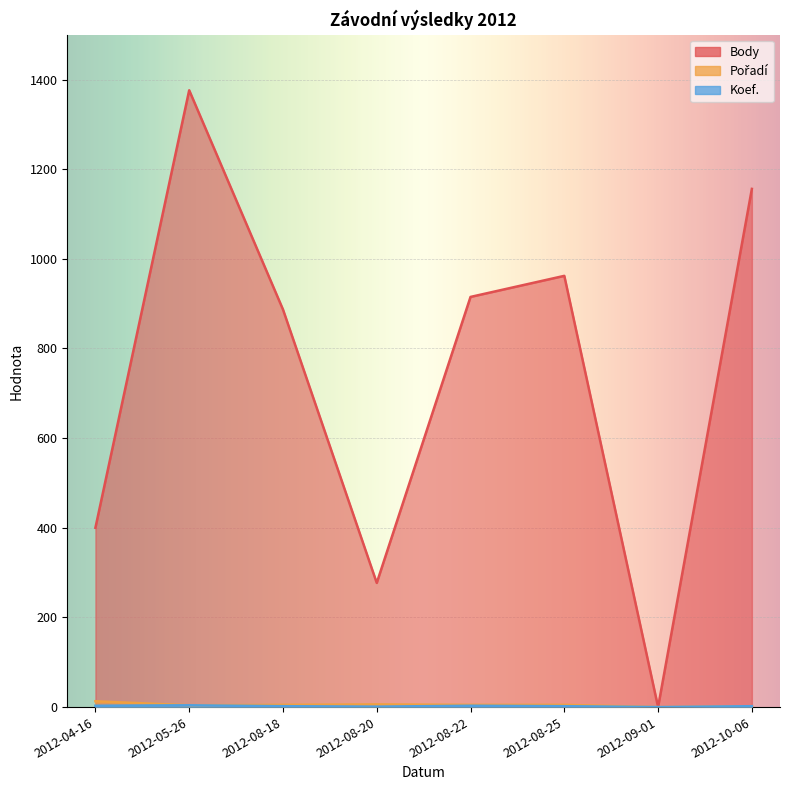

Reading right to left, list all the values displayed in this chart.

Body: 2012-10-06=1156	2012-09-01=0	2012-08-25=962	2012-08-22=915	2012-08-20=277	2012-08-18=887	2012-05-26=1376	2012-04-16=400
Pořadí: 2012-10-06=2	2012-09-01=0	2012-08-25=5	2012-08-22=5	2012-08-20=6	2012-08-18=5	2012-05-26=4	2012-04-16=13
Koef.: 2012-10-06=2	2012-09-01=0	2012-08-25=2	2012-08-22=3	2012-08-20=1	2012-08-18=2	2012-05-26=4	2012-04-16=3